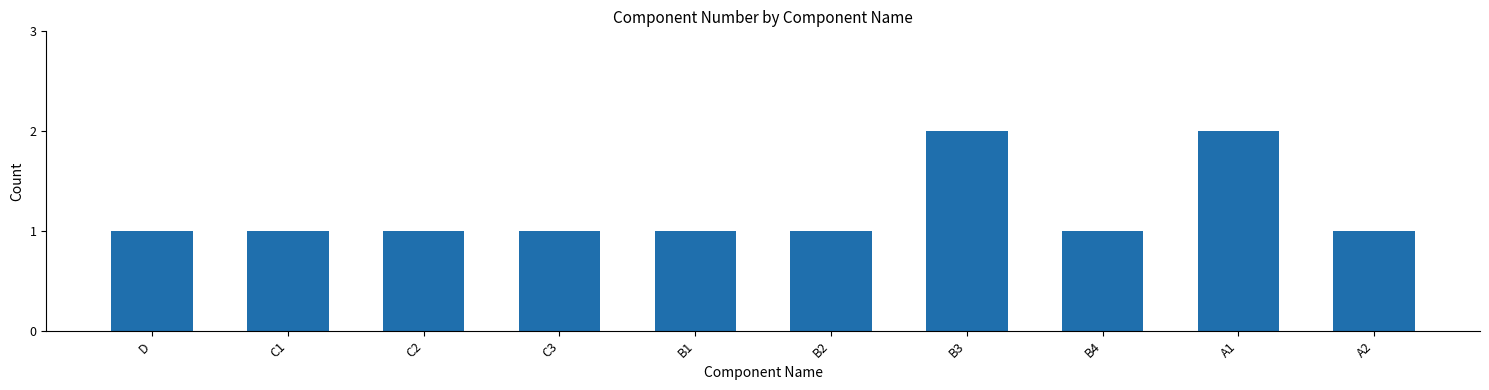

Reading right to left, transcribe all the data shown in this chart.

A2=1	A1=2	B4=1	B3=2	B2=1	B1=1	C3=1	C2=1	C1=1	D=1